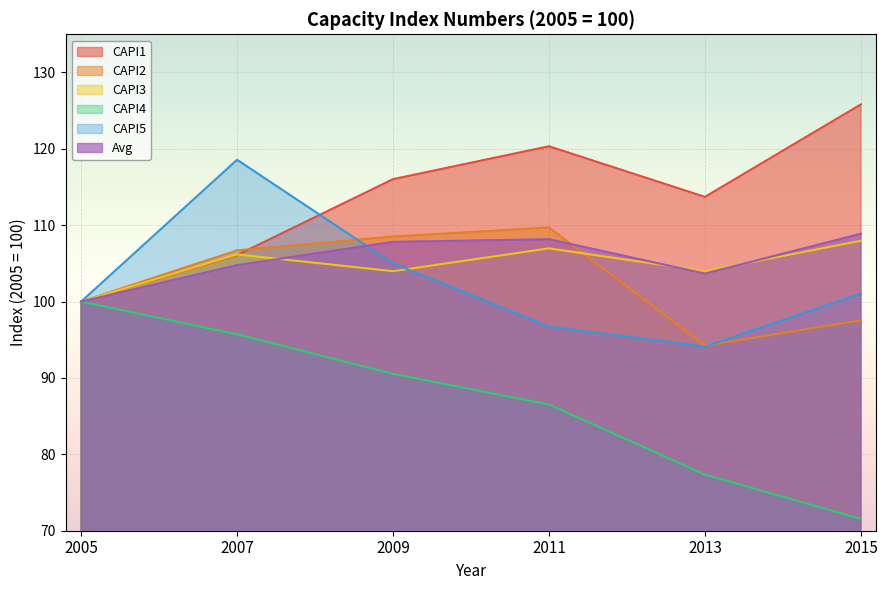

List the labels in order of CAPI5 value, largest first.

2007, 2009, 2015, 2005, 2011, 2013